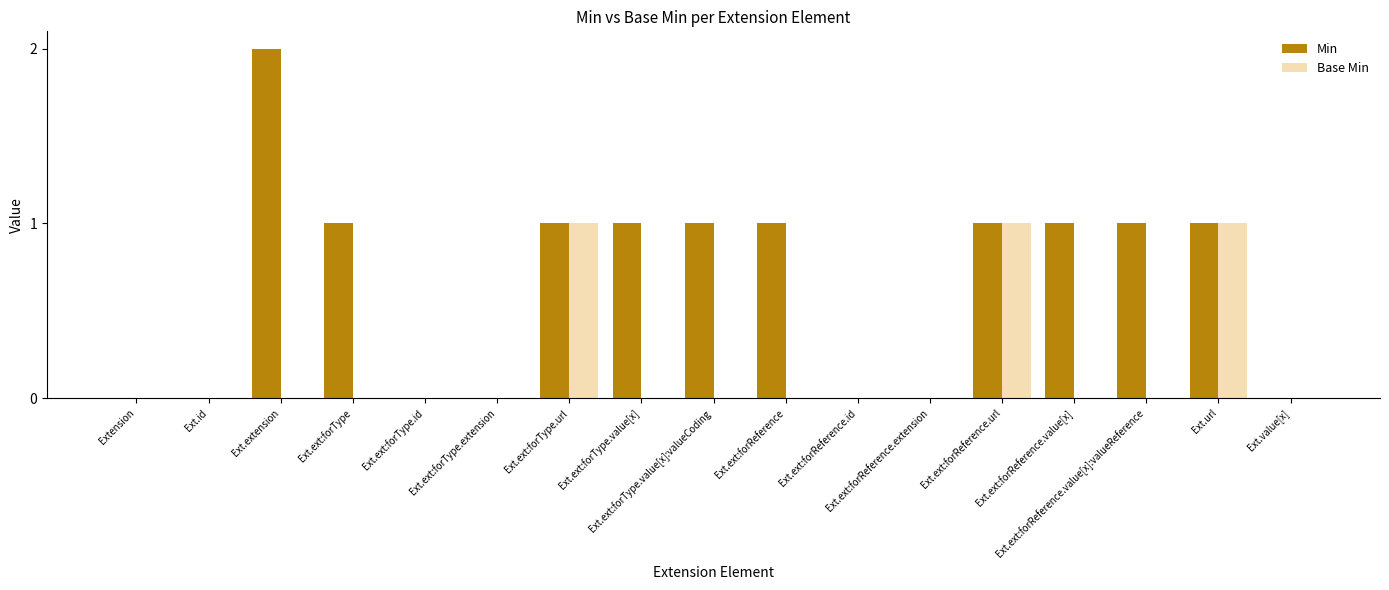

What are all the series names shown in the legend?

Min, Base Min